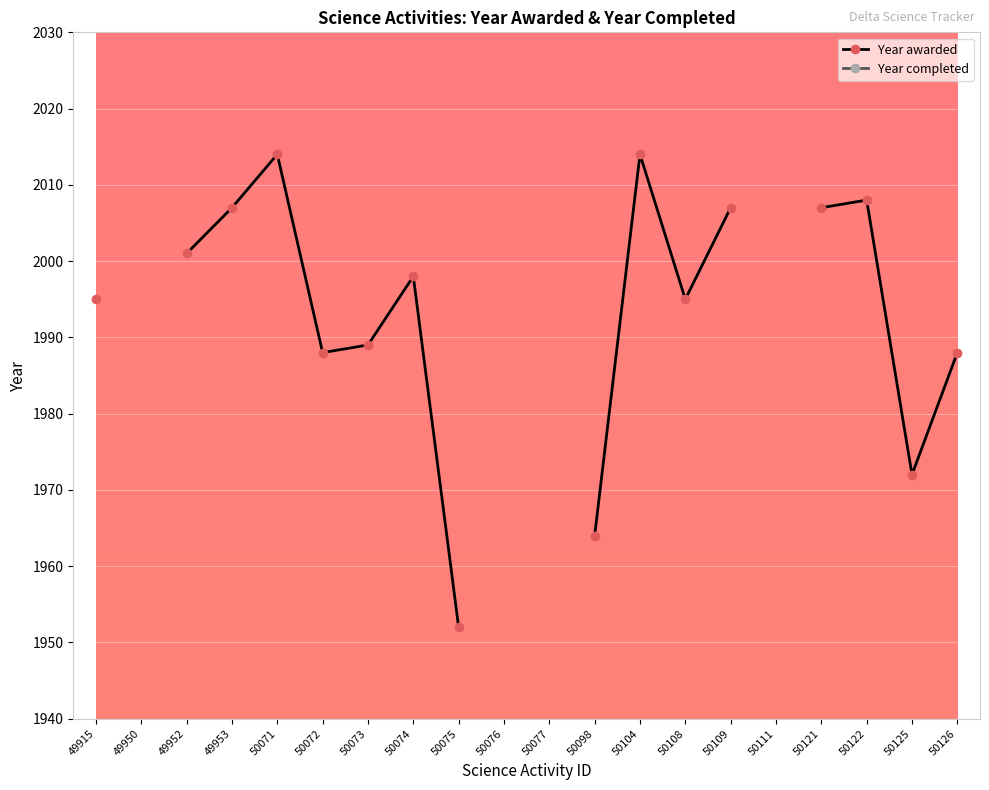

How many values in the Year awarded series are below 2001?

9